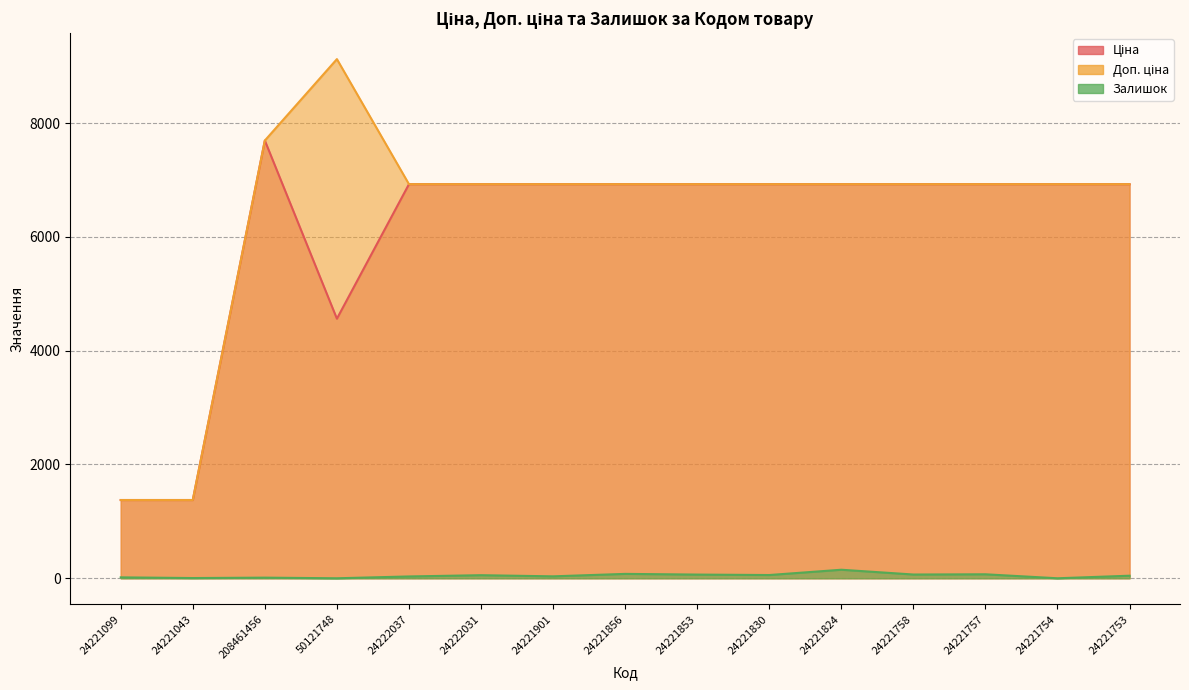

What is the total value across all series at 24221901?

13885.3